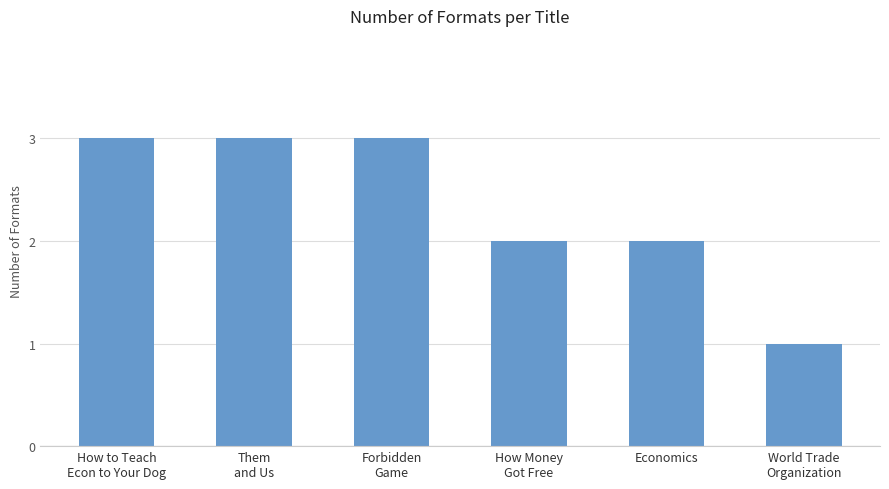

How many data points does each series have?

6